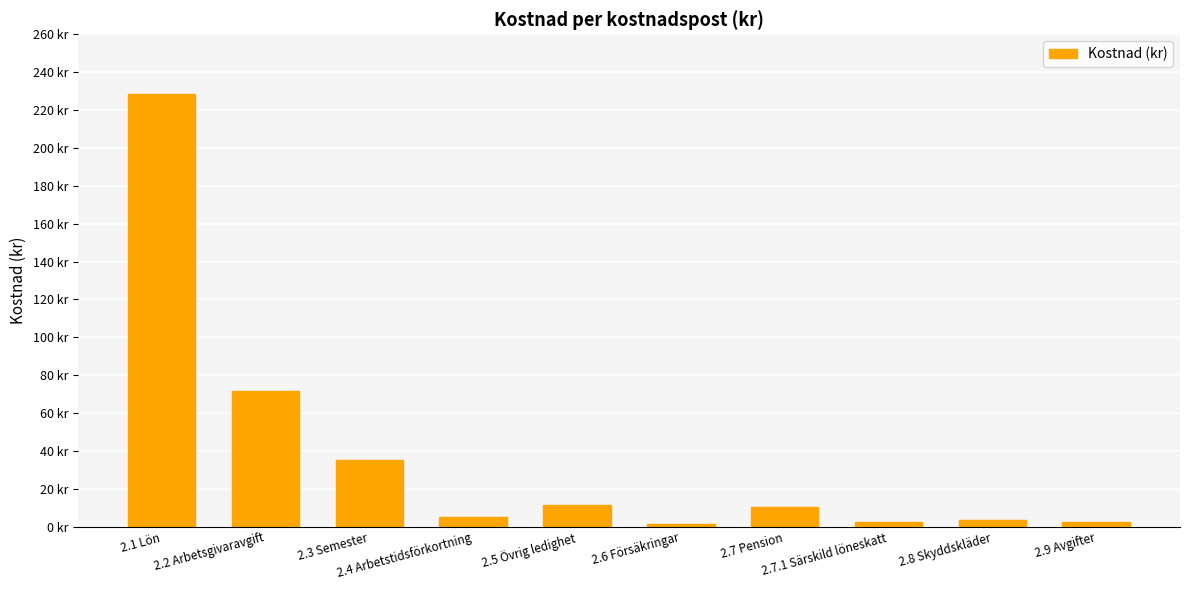

List the labels in order of value, largest first.

2.1 Lön, 2.2 Arbetsgivaravgift, 2.3 Semester, 2.5 Övrig ledighet, 2.7 Pension, 2.4 Arbetstidsförkortning, 2.8 Skyddskläder, 2.7.1 Särskild löneskatt, 2.9 Avgifter, 2.6 Försäkringar